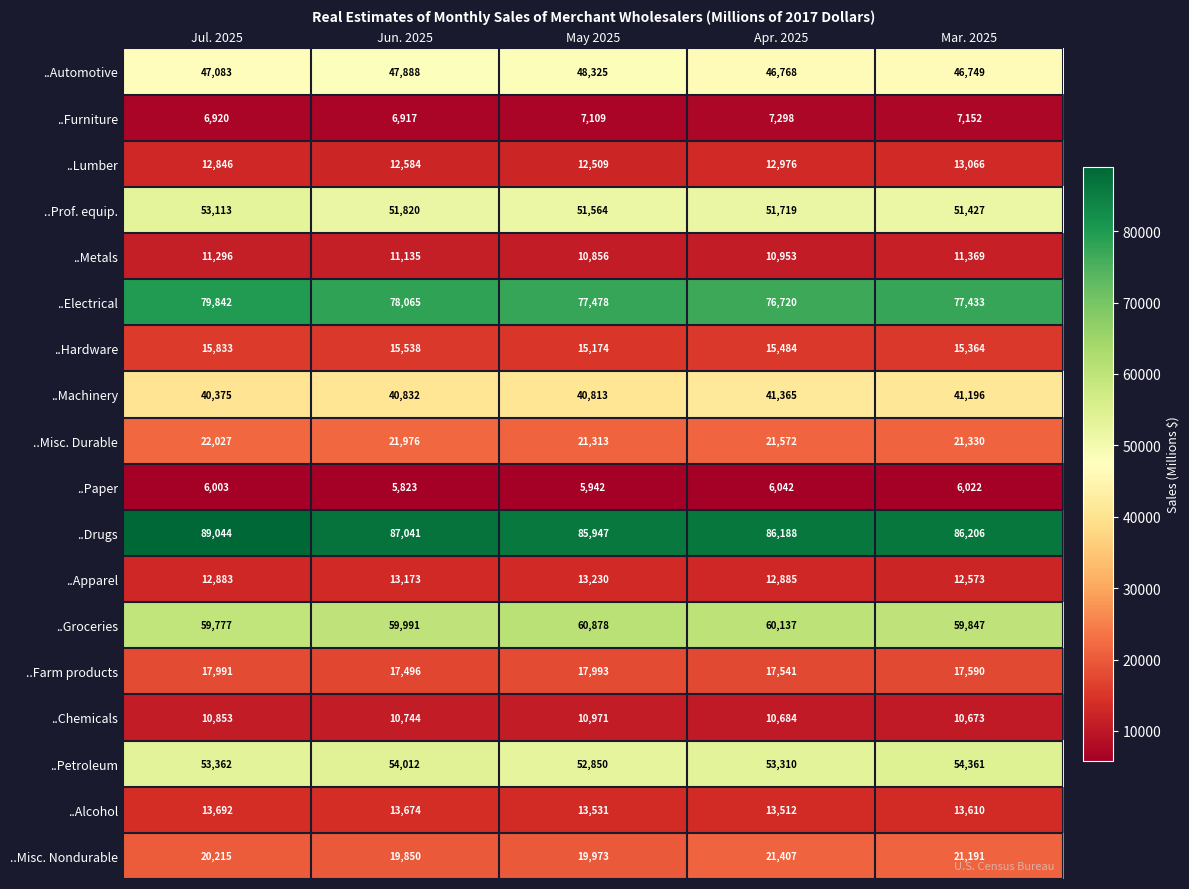

How many data points does each series have?

5